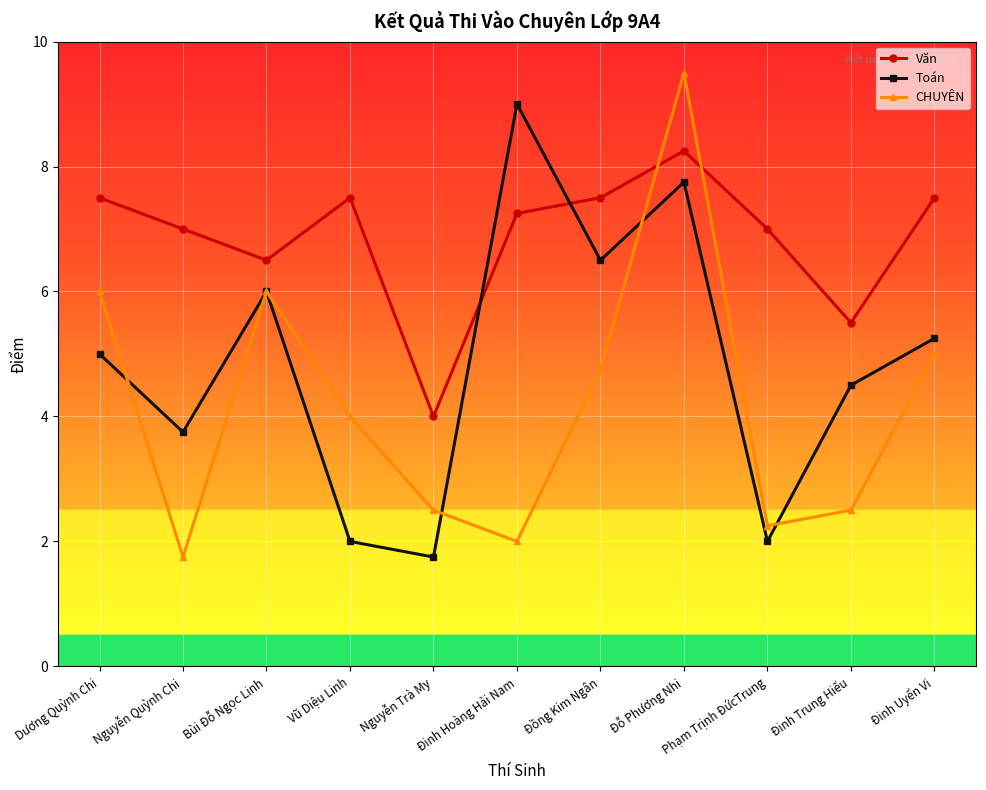

List the series in order of their overall mean, lowest first.

CHUYÊN, Toán, Văn